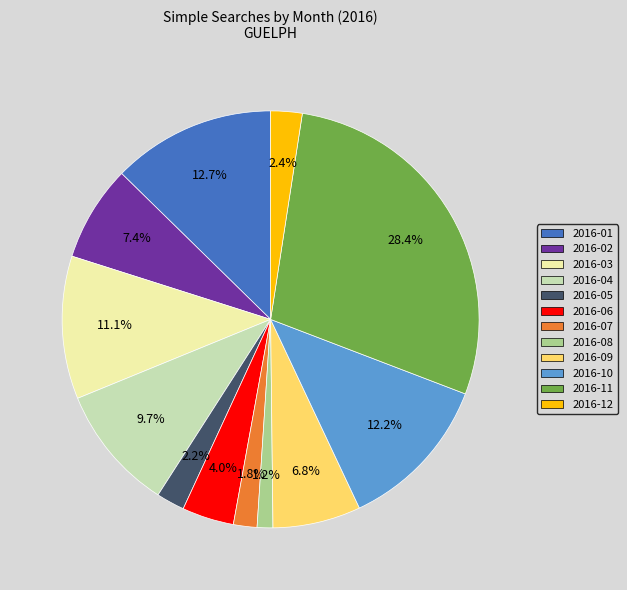

Is it true that 2016-01 is 27% of the pie?

False